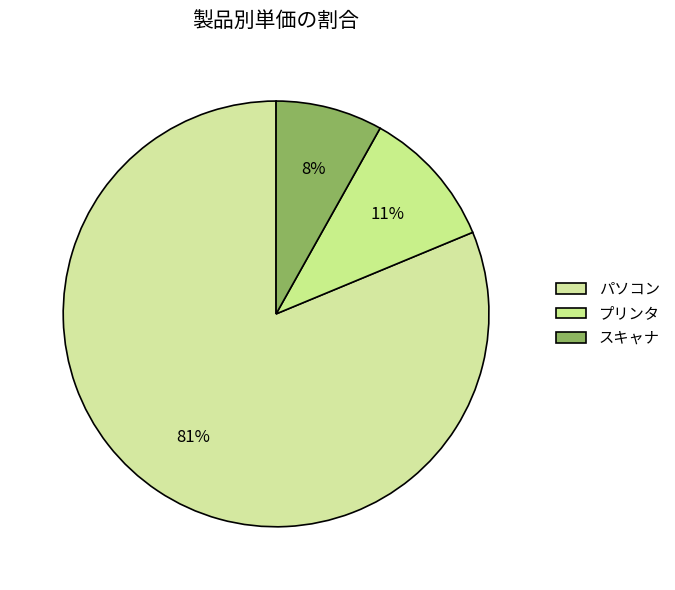

What percentage is the プリンタ slice, to the nearest percent?

11%